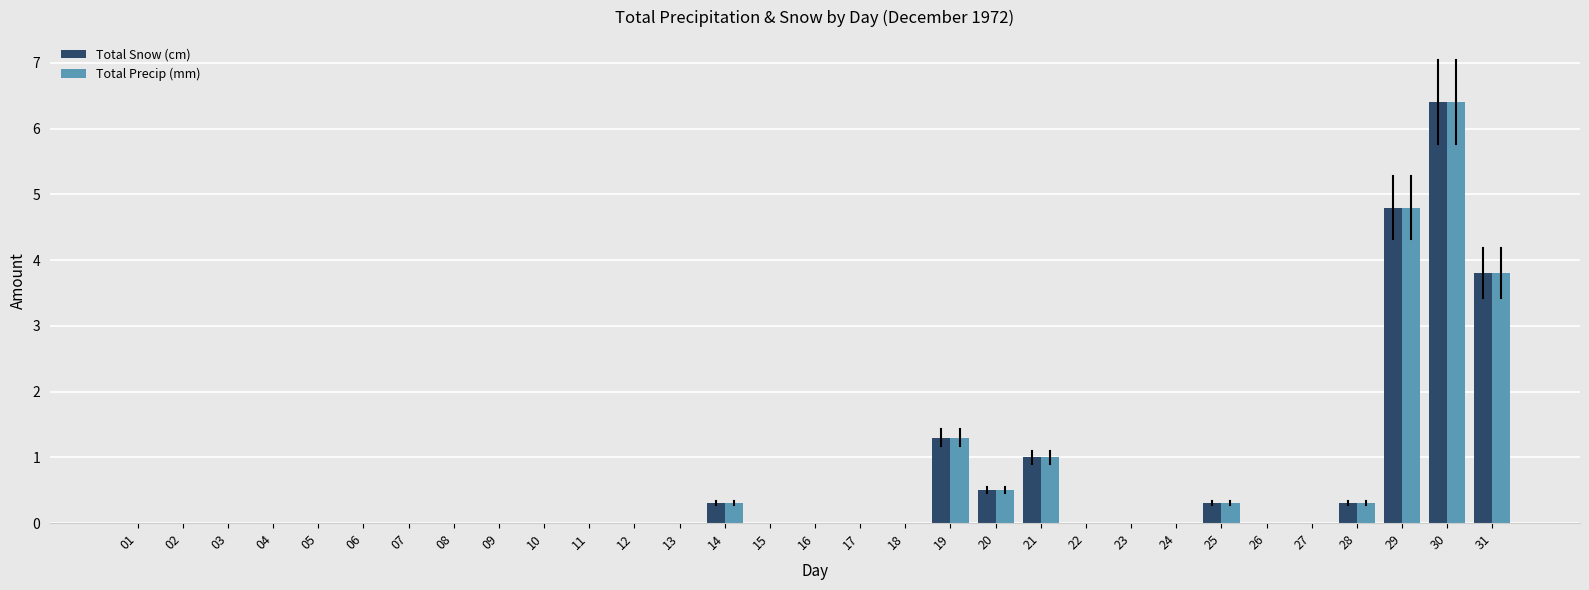

What is the highest value of the Total Precip (mm) series?

6.4